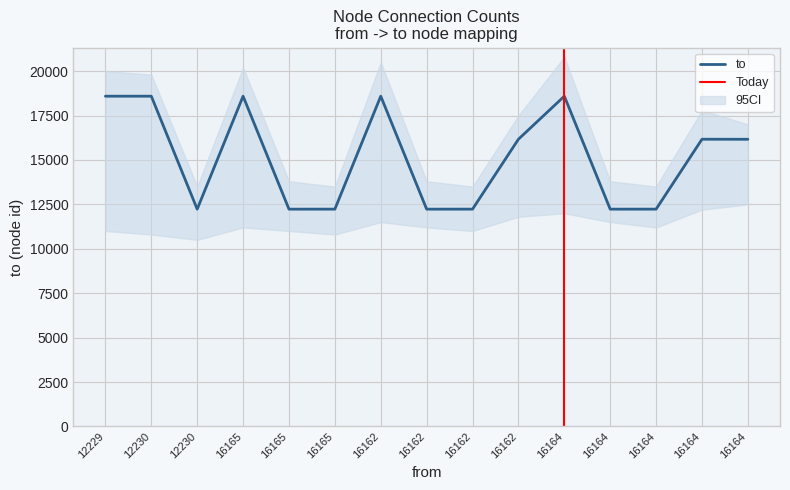

What is the sum of the values at 16164 and 12230?

30816